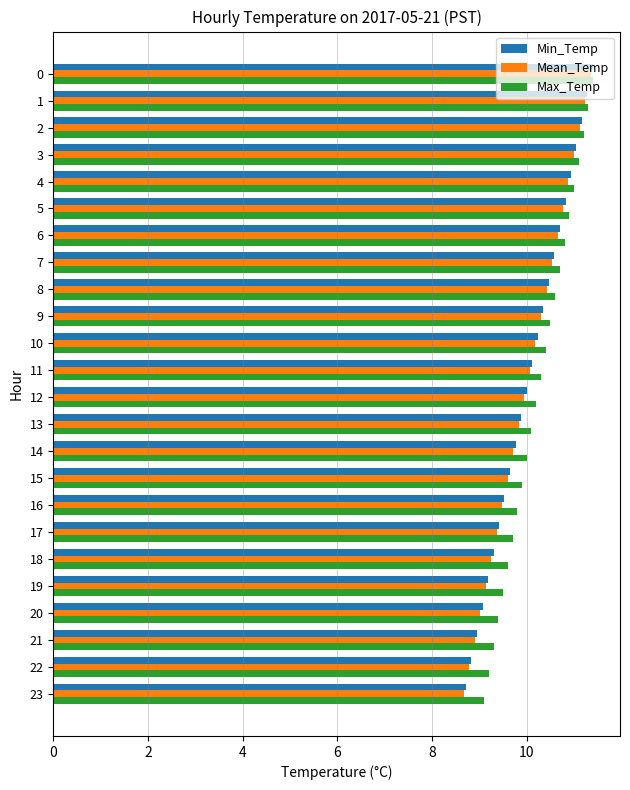

What is the total value across all series at 13?

29.8